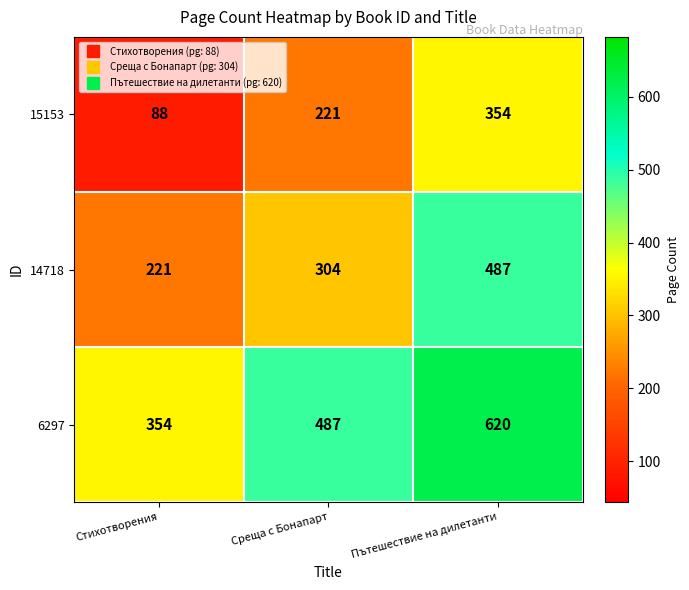

What is the difference between the second highest and minimum values in the 14718 series?

83